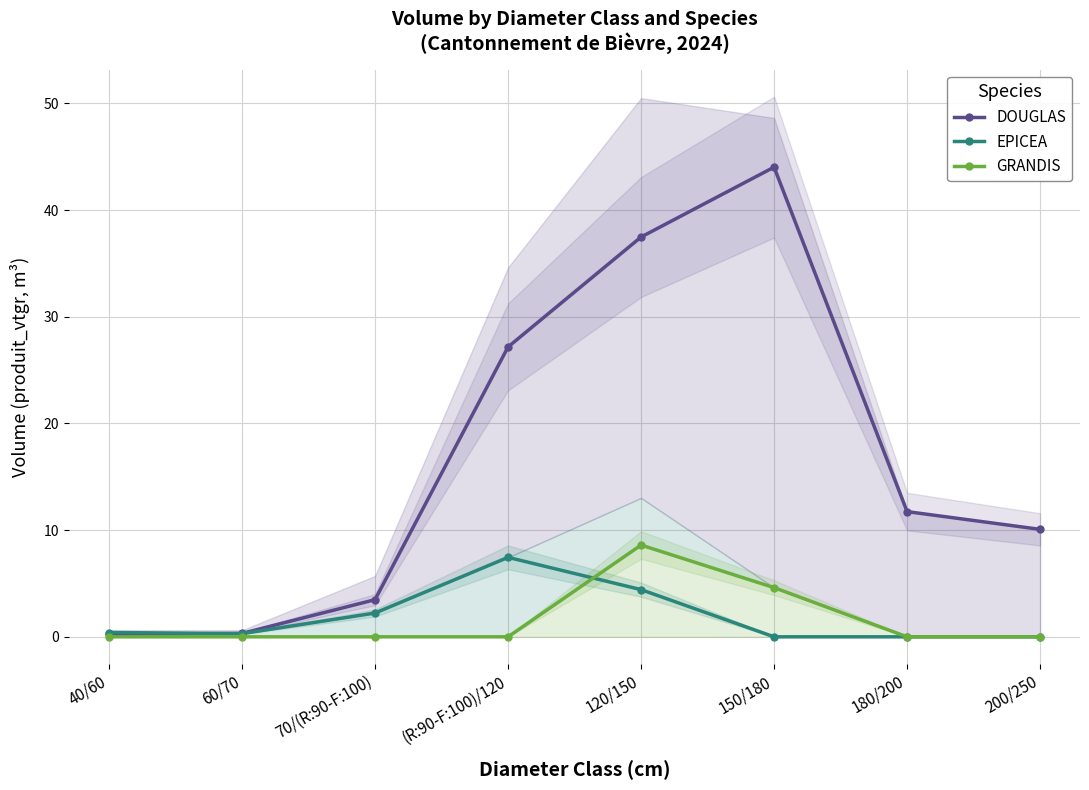

True or false: GRANDIS and EPICEA cross at least once.

True